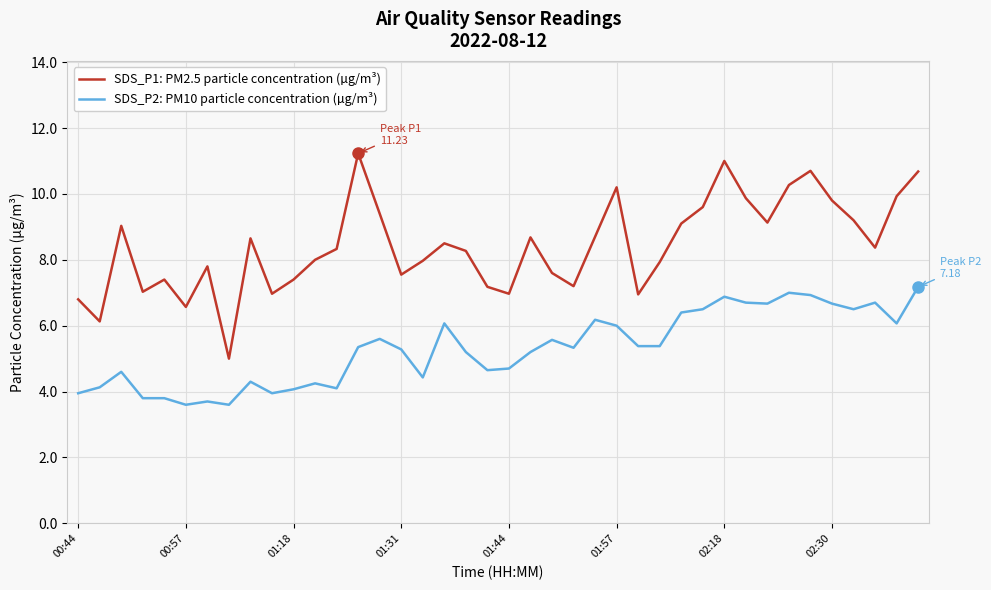

What is the difference between the maximum and minimum values in the SDS_P1: PM2.5 particle concentration (µg/m³) series?

6.2